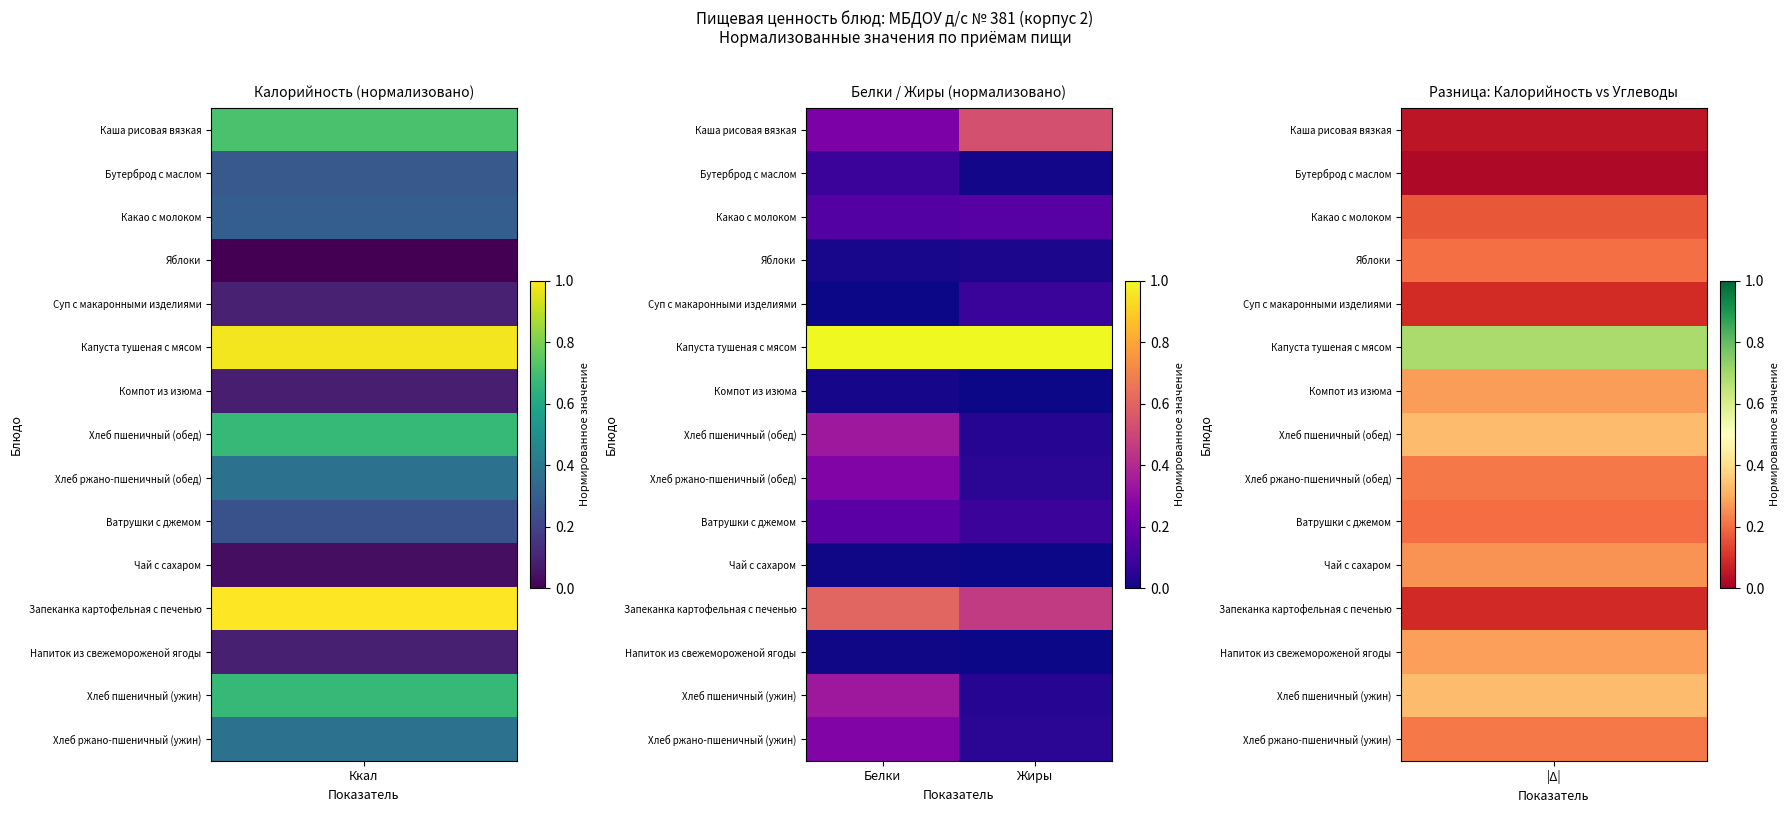

Which category has the lowest value across all series?

Белки